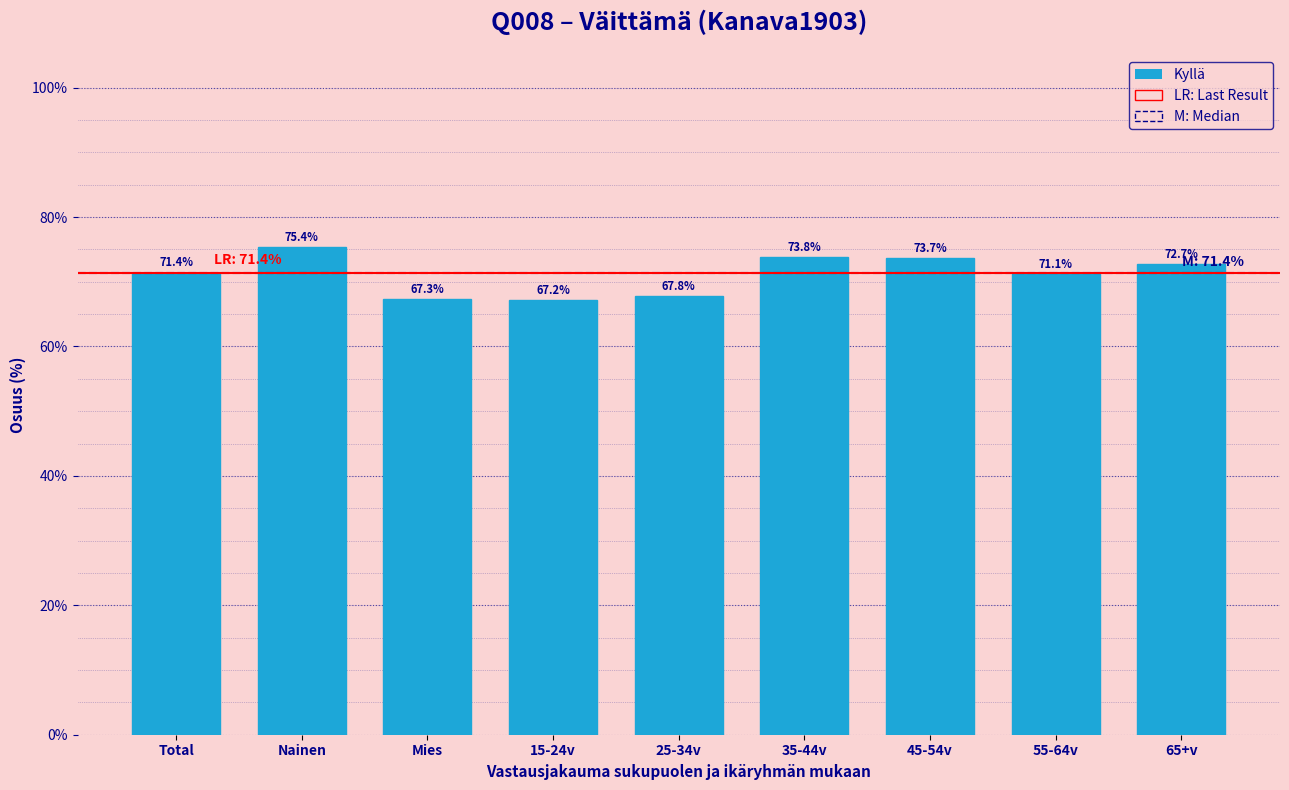

Read the value at 45-54v.

73.7